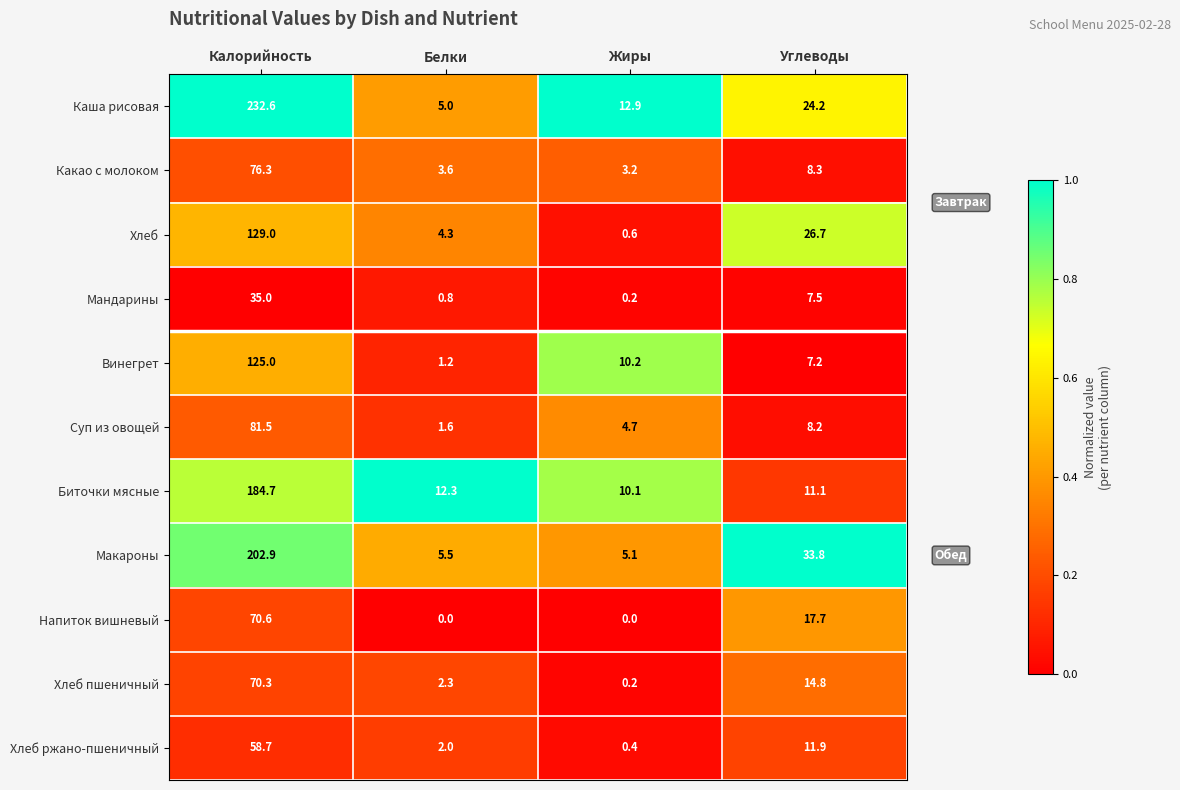

List the series in order of their peak value, highest first.

Каша рисовая, Макароны, Биточки мясные, Хлеб, Винегрет, Суп из овощей, Какао с молоком, Напиток вишневый, Хлеб пшеничный, Хлеб ржано-пшеничный, Мандарины